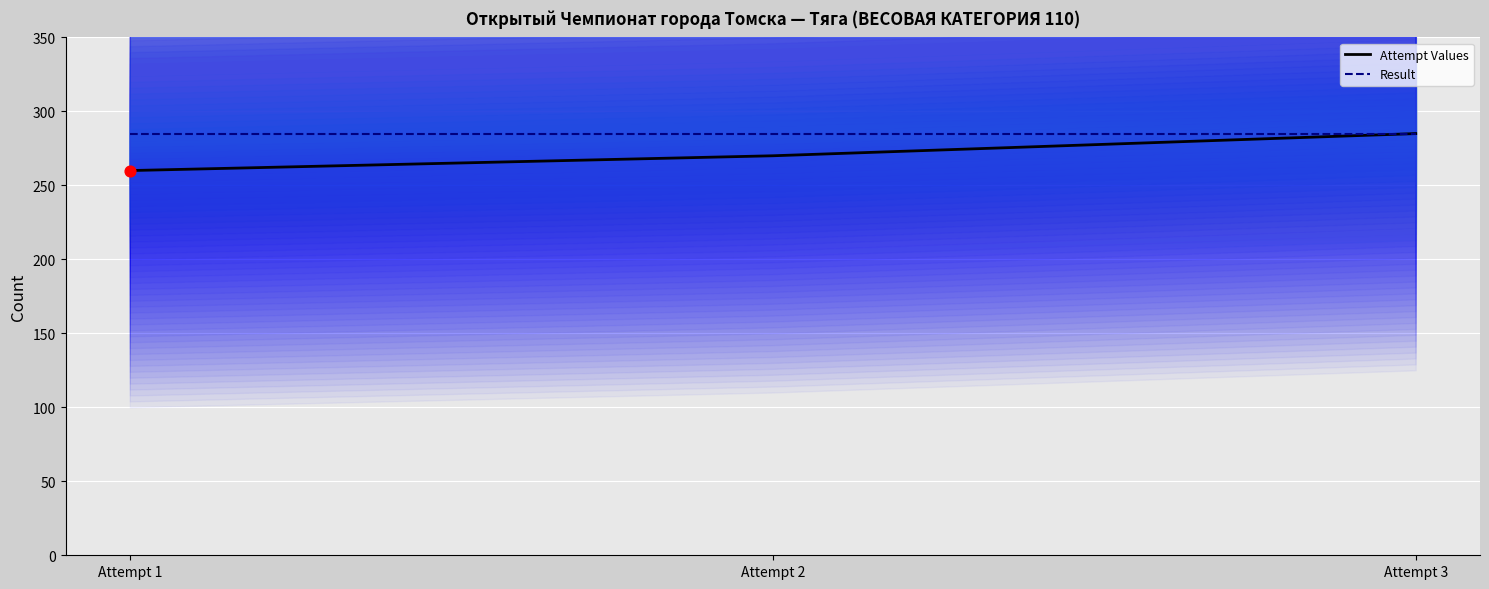

Which series reaches the minimum Y coordinate?

Attempt Values